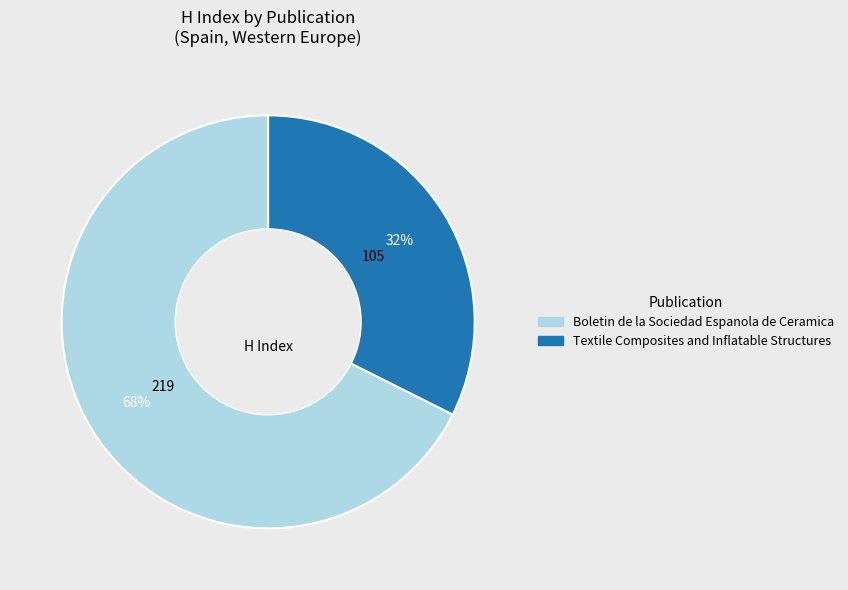

Is the sum of Textile Composites and Inflatable Structures and Boletin de la Sociedad Espanola de Ceramica greater than half?

Yes